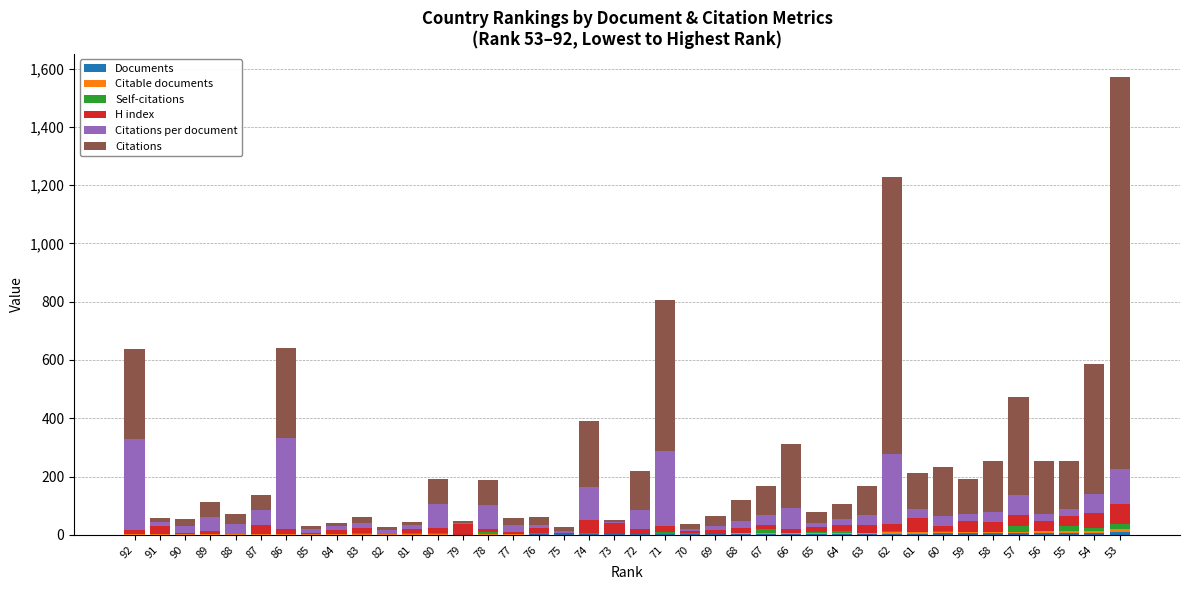

At which category is the sum across all series the highest?

53